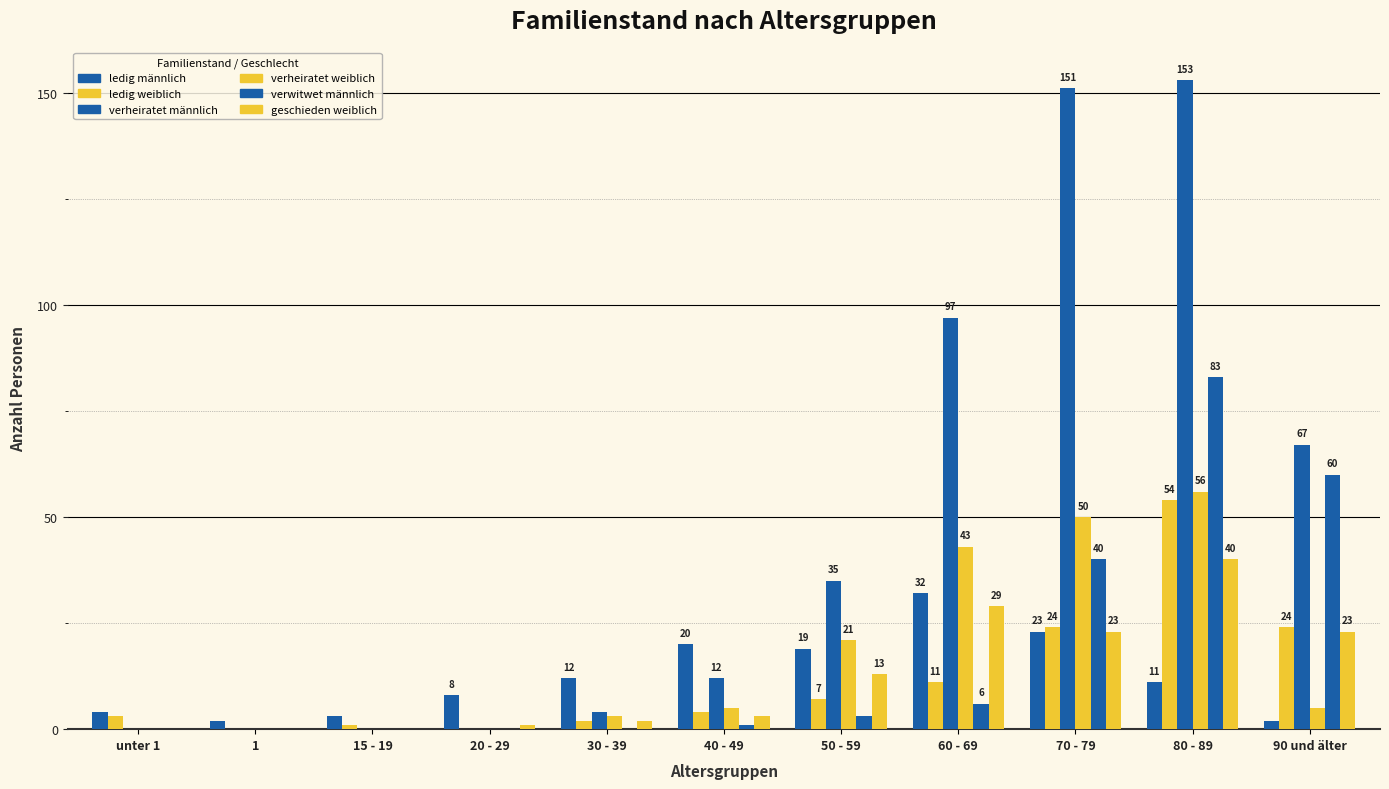

How many data points does each series have?

11